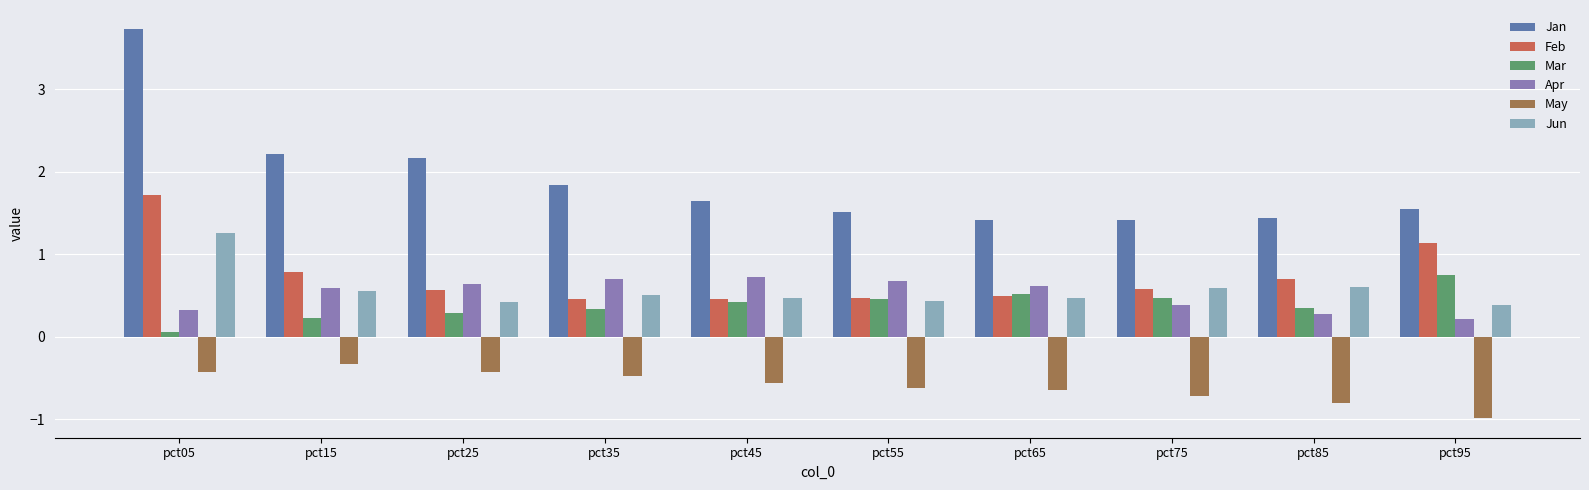

Reading left to right, extract all data points from this chart.

Jan: pct05=3.7	pct15=2.2	pct25=2.2	pct35=1.8	pct45=1.6	pct55=1.5	pct65=1.4	pct75=1.4	pct85=1.4	pct95=1.6
Feb: pct05=1.7	pct15=0.8	pct25=0.6	pct35=0.5	pct45=0.5	pct55=0.5	pct65=0.5	pct75=0.6	pct85=0.7	pct95=1.1
Mar: pct05=0.1	pct15=0.2	pct25=0.3	pct35=0.3	pct45=0.4	pct55=0.5	pct65=0.5	pct75=0.5	pct85=0.3	pct95=0.7
Apr: pct05=0.3	pct15=0.6	pct25=0.6	pct35=0.7	pct45=0.7	pct55=0.7	pct65=0.6	pct75=0.4	pct85=0.3	pct95=0.2
May: pct05=-0.4	pct15=-0.3	pct25=-0.4	pct35=-0.5	pct45=-0.6	pct55=-0.6	pct65=-0.6	pct75=-0.7	pct85=-0.8	pct95=-1.0
Jun: pct05=1.3	pct15=0.6	pct25=0.4	pct35=0.5	pct45=0.5	pct55=0.4	pct65=0.5	pct75=0.6	pct85=0.6	pct95=0.4